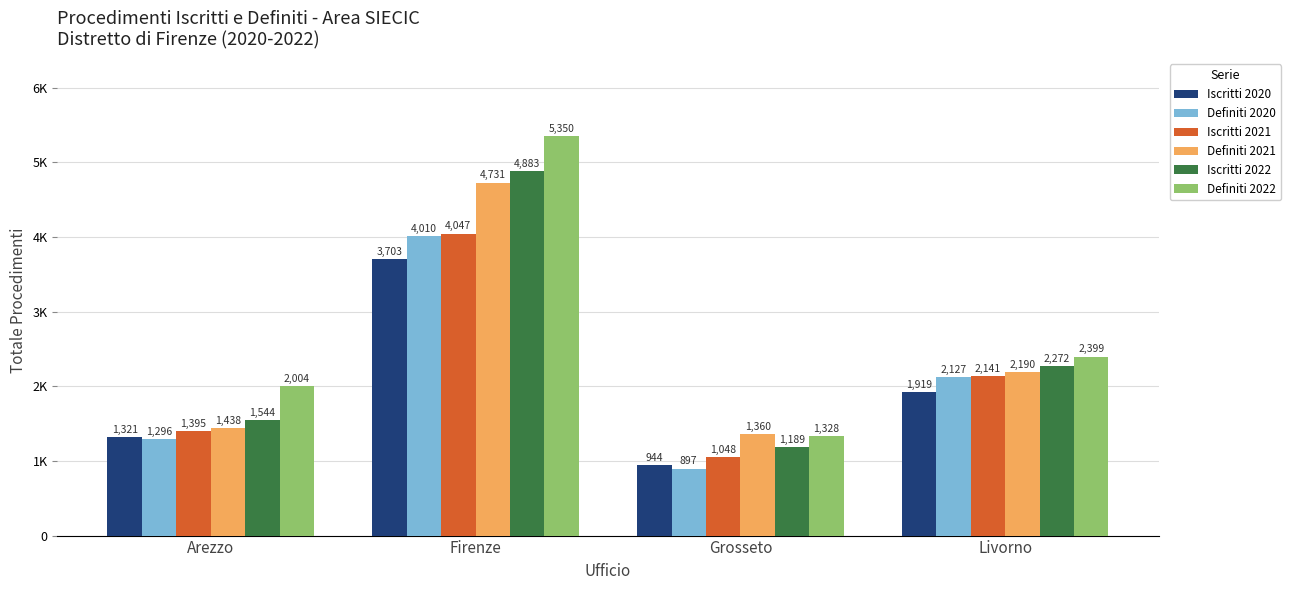

The Iscritti 2022 series shows 1544 at Arezzo. True or false?

True